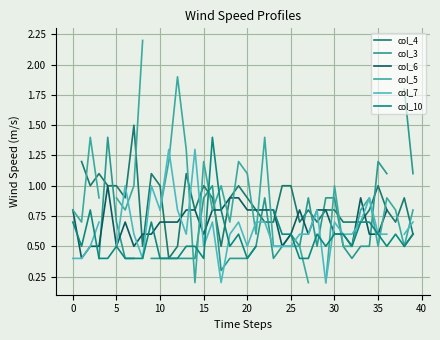

Between 10 and 29, which series saw the biggest shift?

col_5